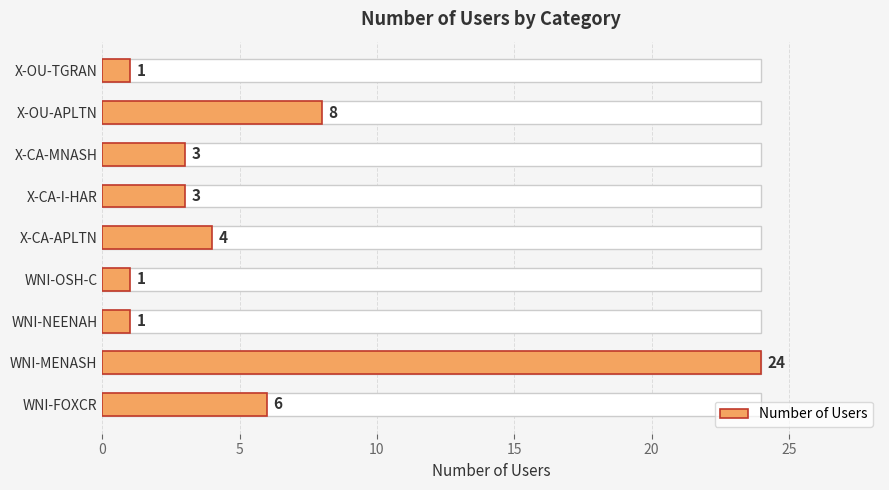

How many bars are there in total?

9